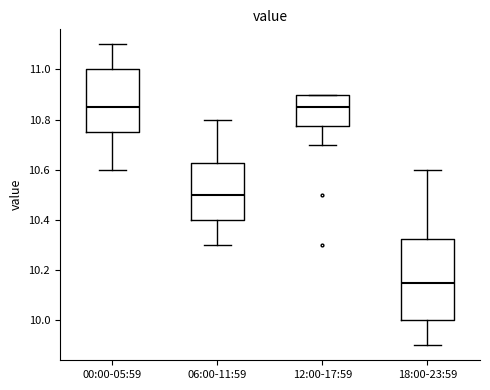

Which box is the tallest, from its lower edge to its upper edge?

18:00-23:59